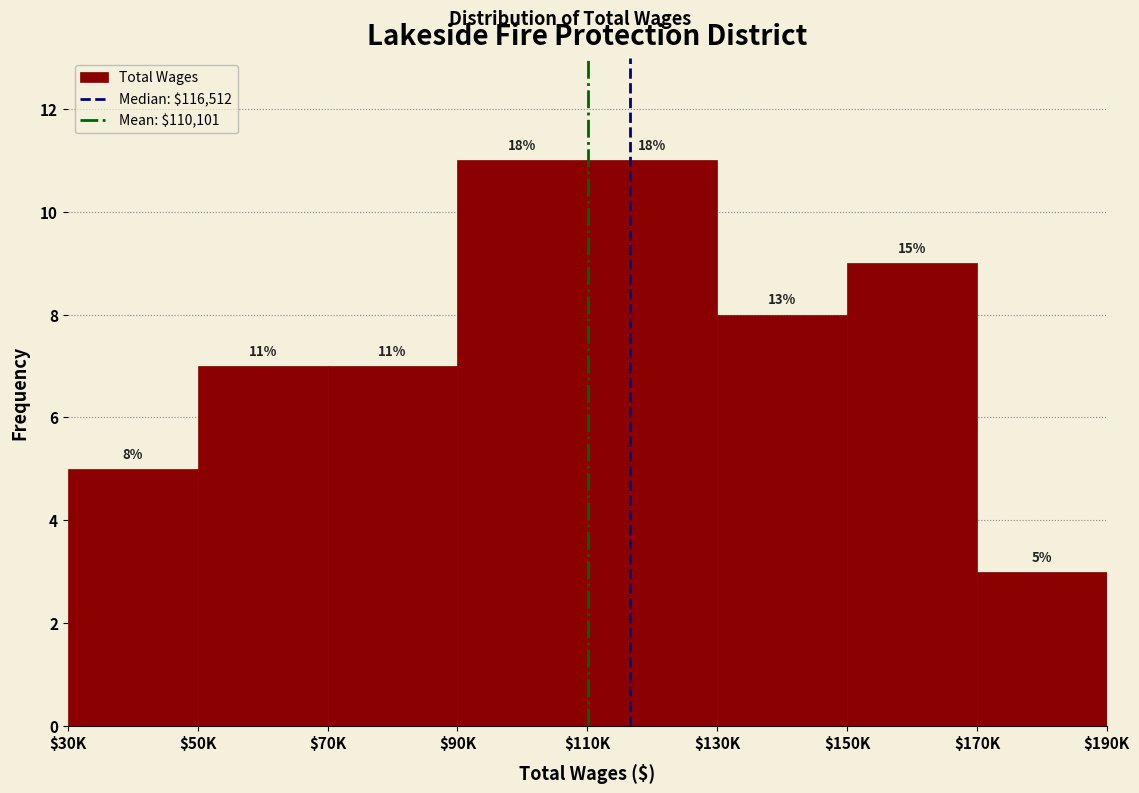

Reading left to right, extract all data points from this chart.

5	7	7	11	11	8	9	3